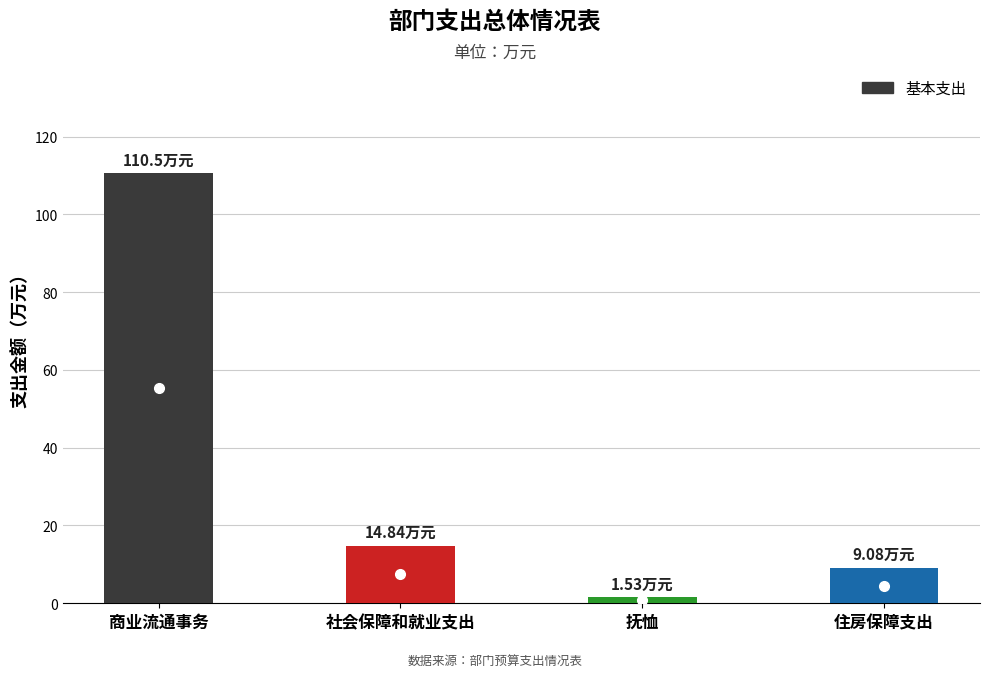

What is the change in value from 社会保障和就业支出 to 抚恤?

-13.3